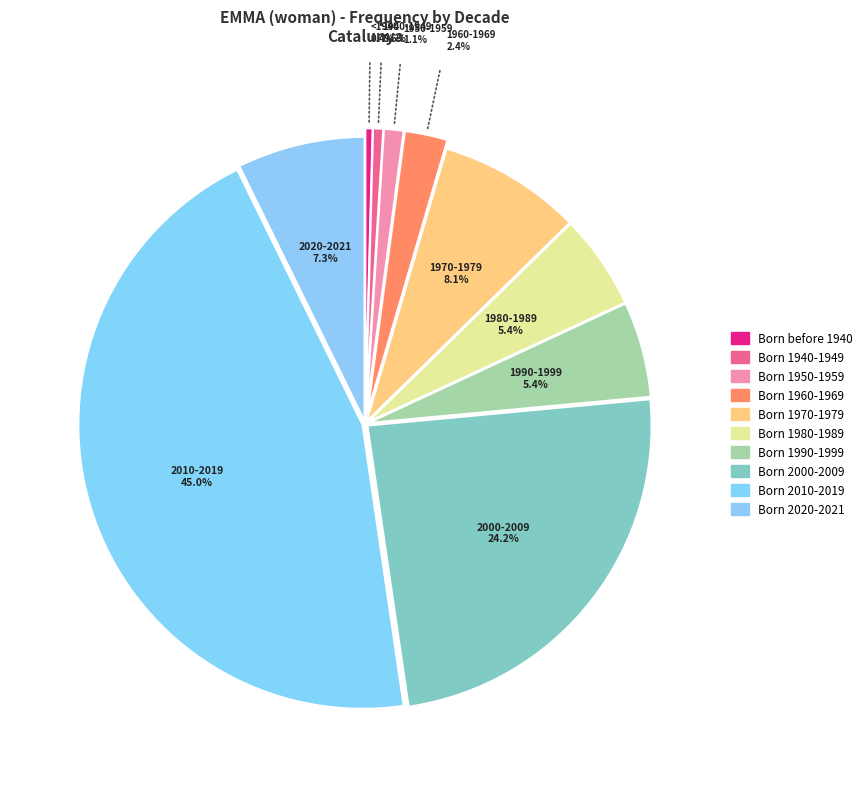

Between Born 2000-2009 and Born 1940-1949, which is larger?

Born 2000-2009